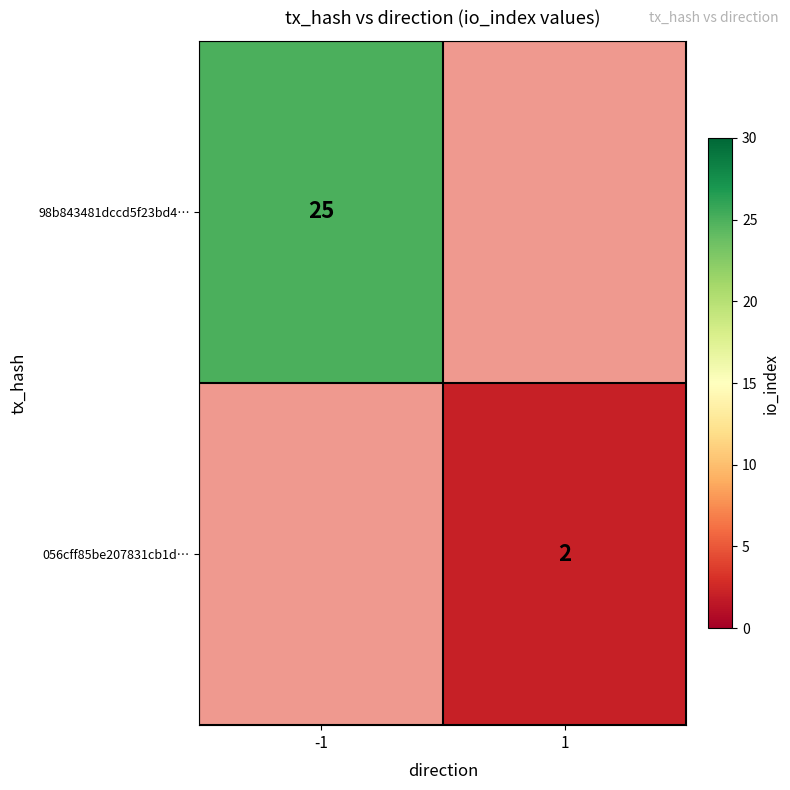

Is the value of 056cff85be207831cb1d… at 1 greater than the value of 98b843481dccd5f23bd4… at -1?

No